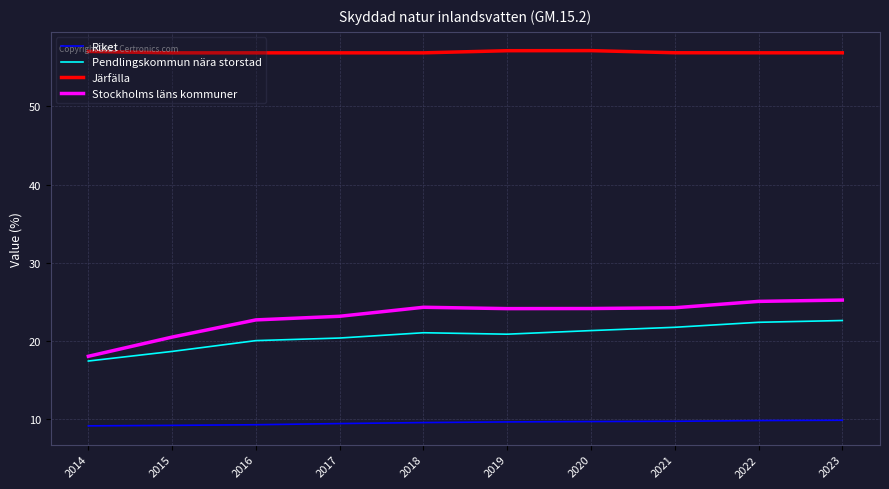

Is this an area chart (filled region under the line)?

No